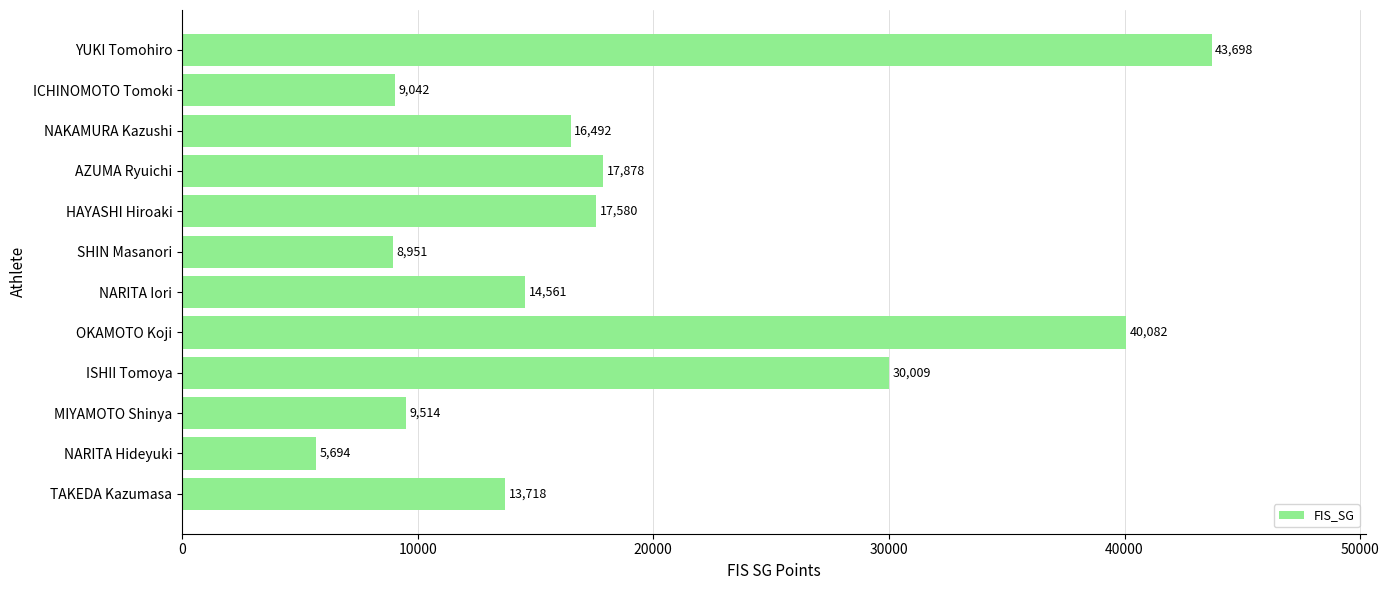

Which has a higher value, MIYAMOTO Shinya or SHIN Masanori?

MIYAMOTO Shinya